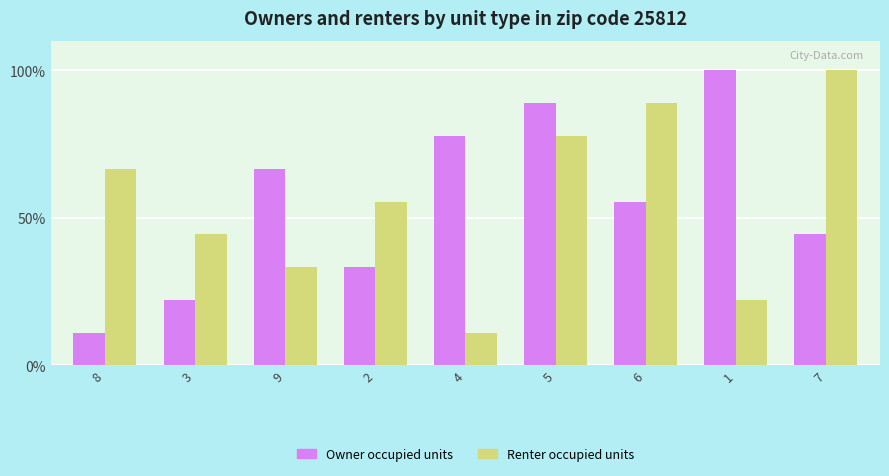

What is the label of the 8th bar from the right?

3